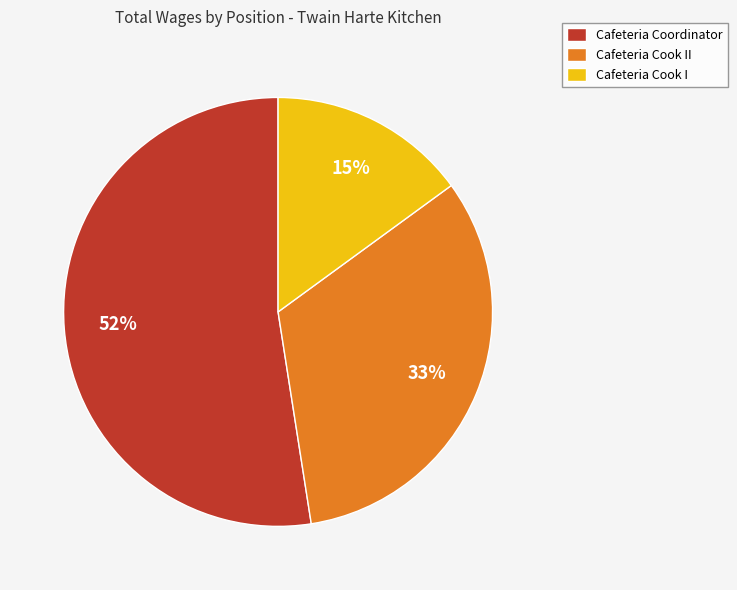

To the nearest percent, what percentage of the pie is Cafeteria Cook II?

33%